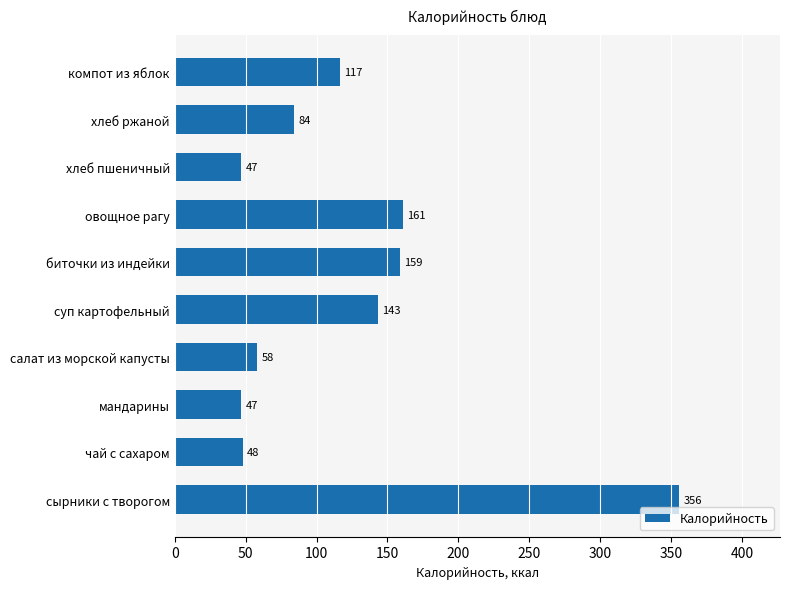

What value does the data have at сырники с творогом?

355.6